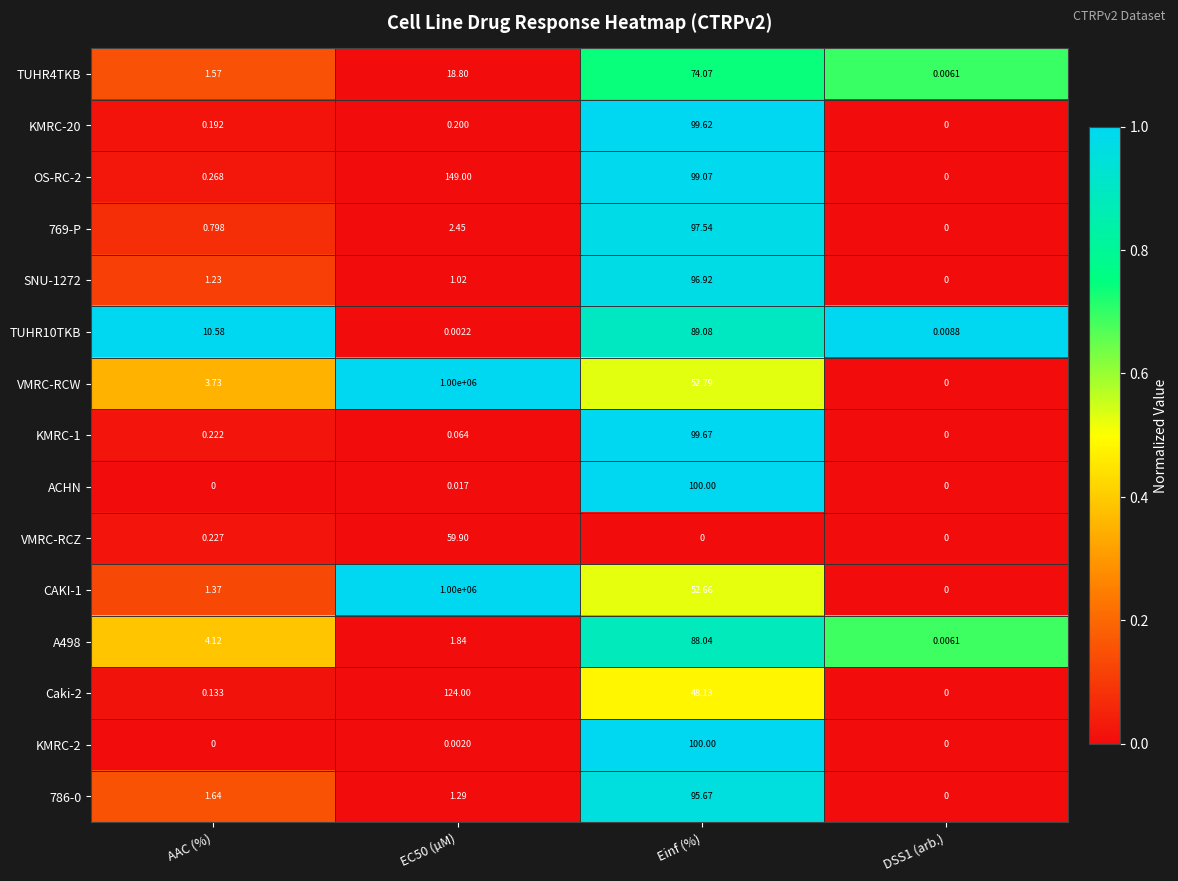

Which series has the largest total across all categories?

VMRC-RCW